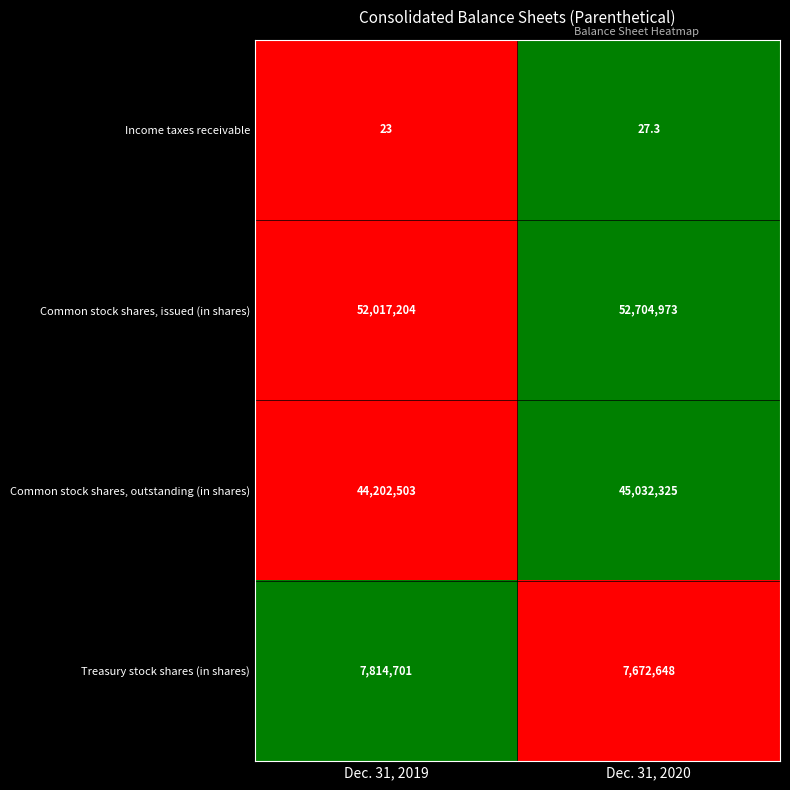

List the series in order of their peak value, lowest first.

Income taxes receivable, Treasury stock shares (in shares), Common stock shares, outstanding (in shares), Common stock shares, issued (in shares)